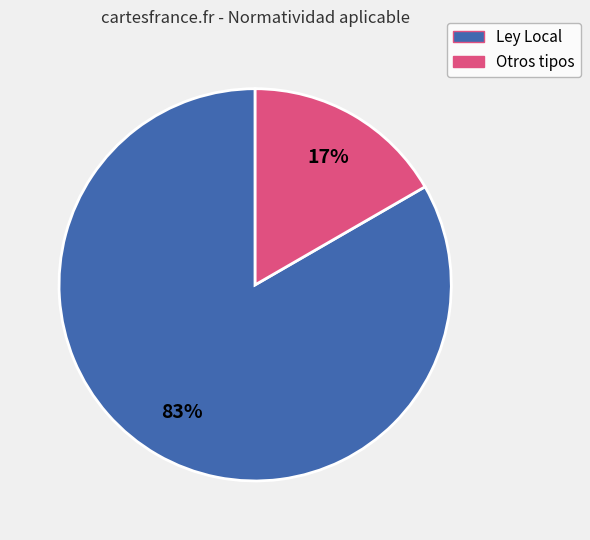

Is there a majority slice in this chart?

Yes